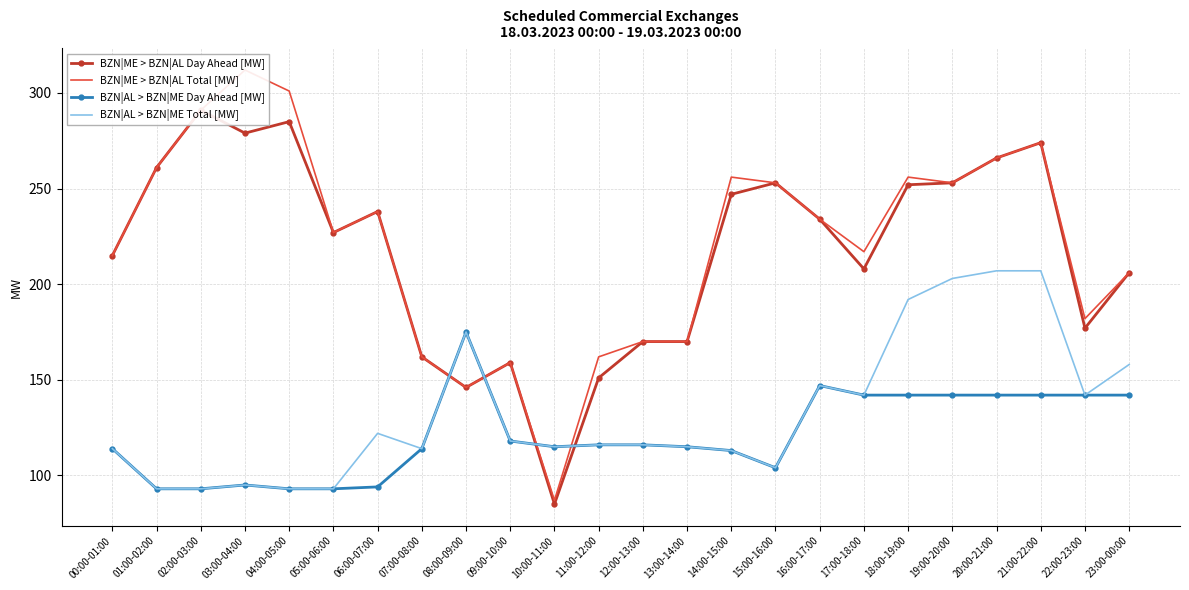

Which series has the largest range (max minus min)?

BZN|ME > BZN|AL Total [MW]